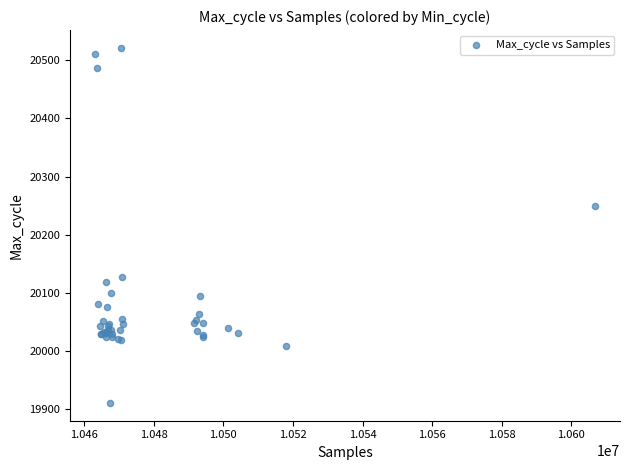

What Y value in the scatter plot is closest to 20216?

20250